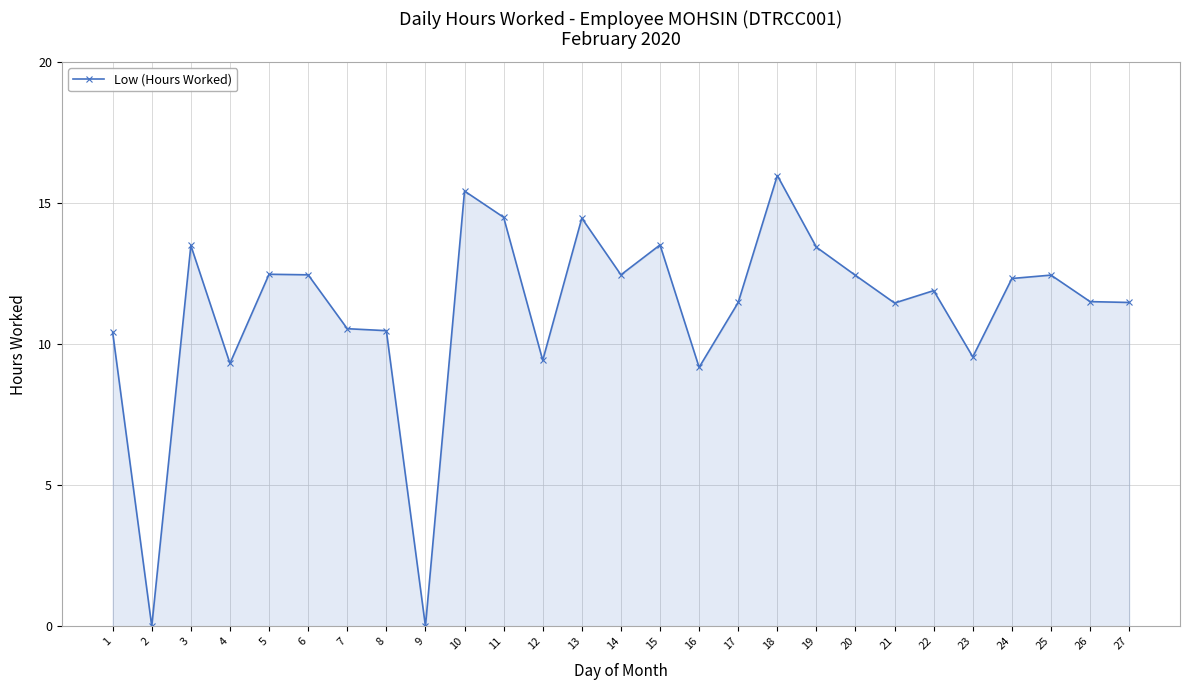

What is the difference between the values at 24 and 3?

1.2